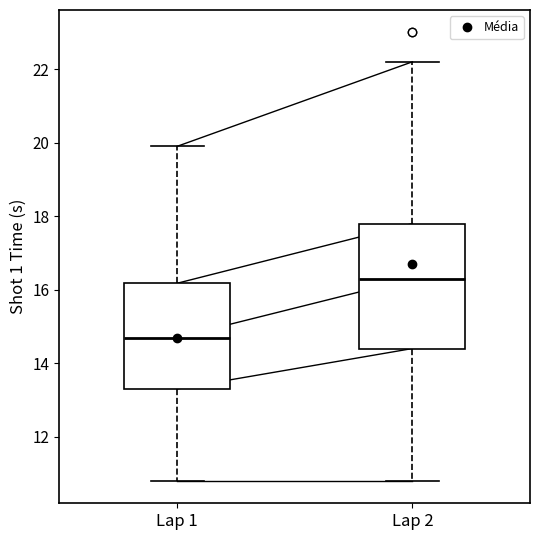

Which box's median line is the lowest?

Lap 1